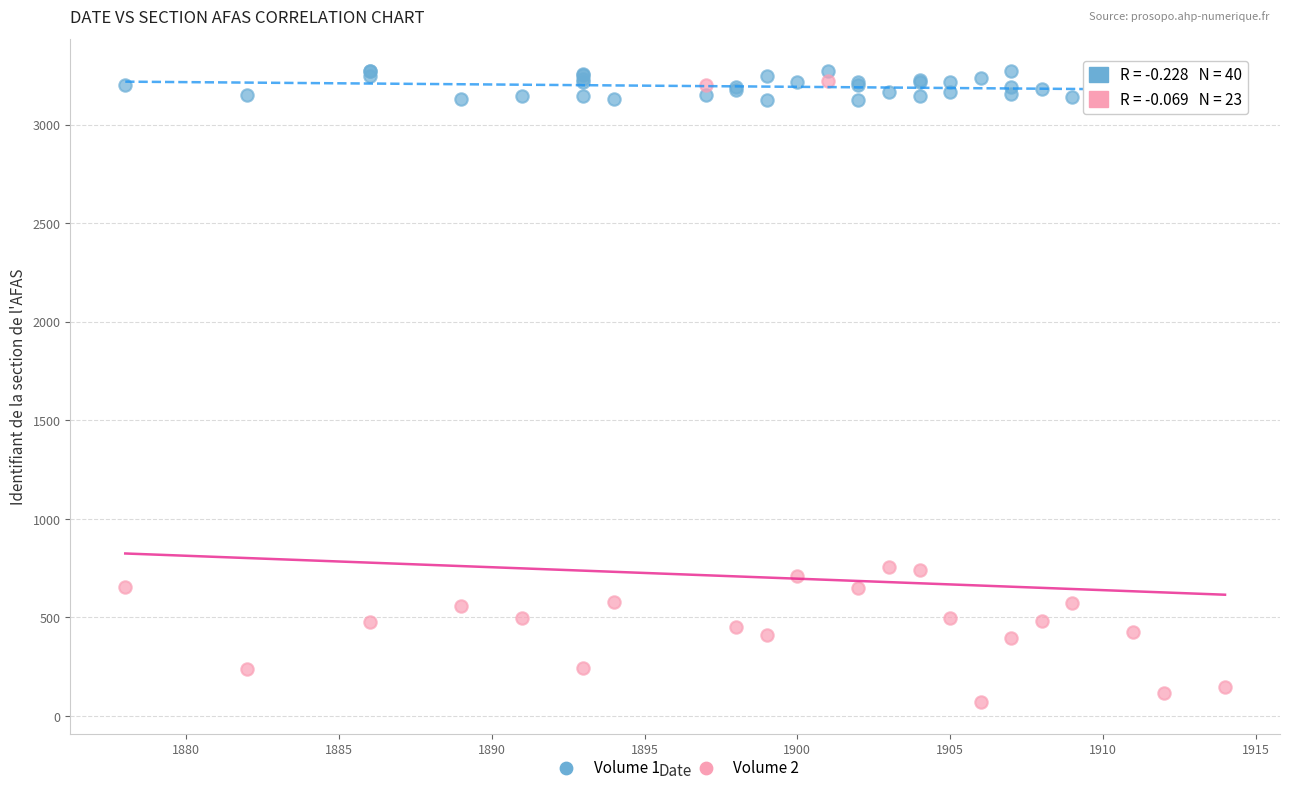

Which series has the largest Y range (max minus min)?

Volume 2